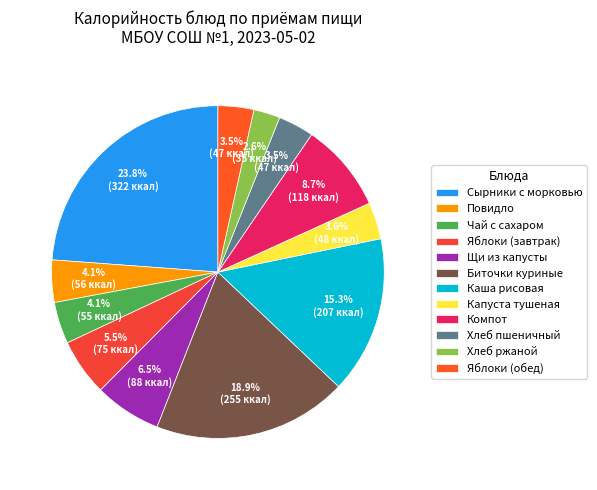

To the nearest percent, what is the average slice percentage?

8%